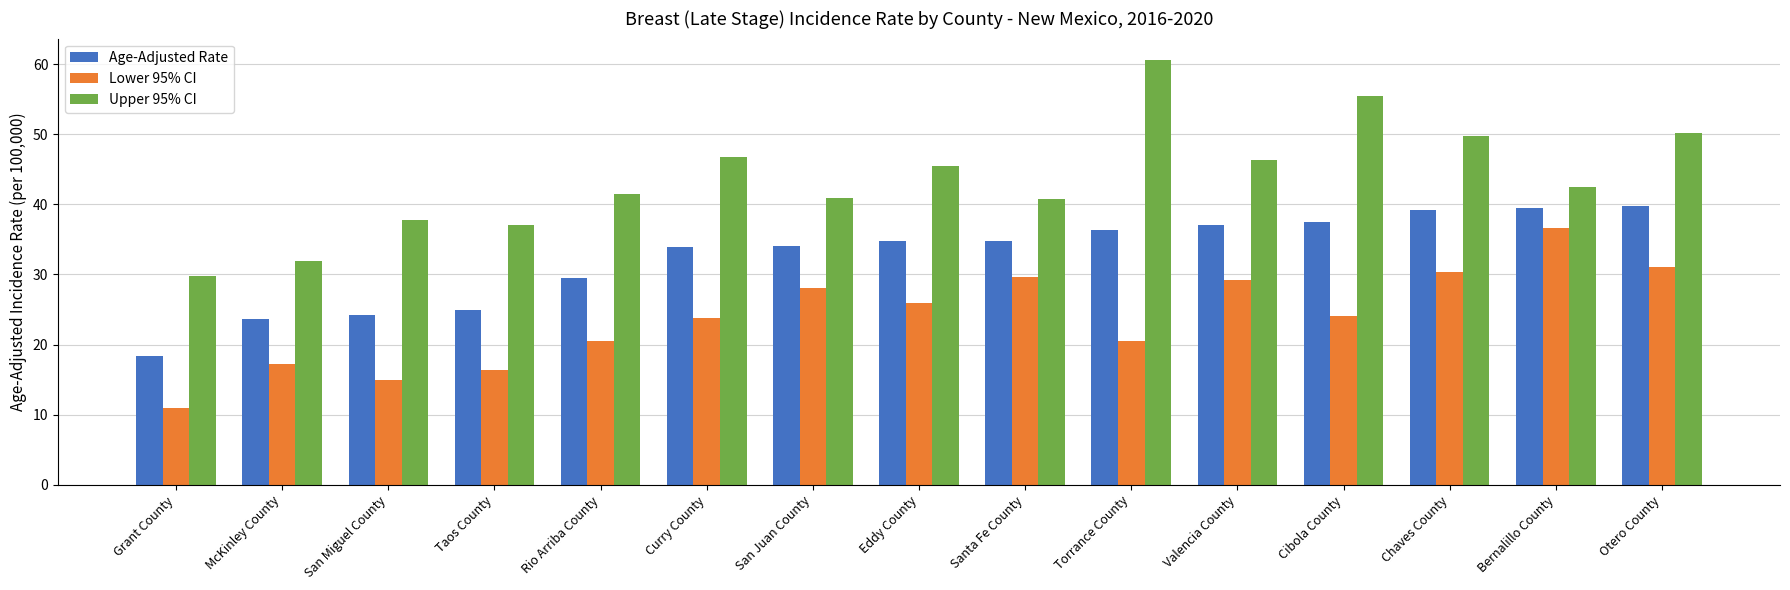

What are all the series names shown in the legend?

Age-Adjusted Rate, Lower 95% CI, Upper 95% CI